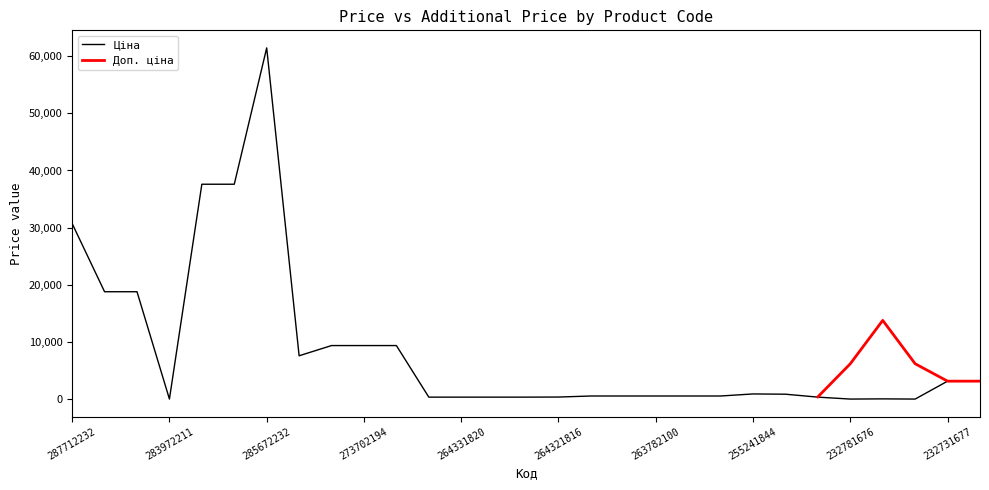

Does the chart display data point markers on the line(s)?

No